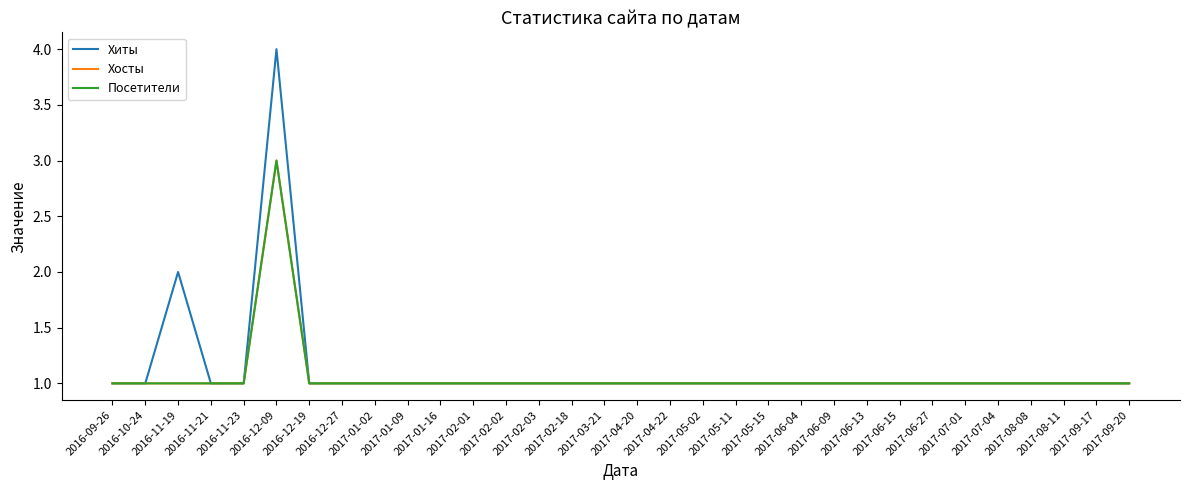

True or false: Хиты has a value of 1 at 2017-02-18.

True